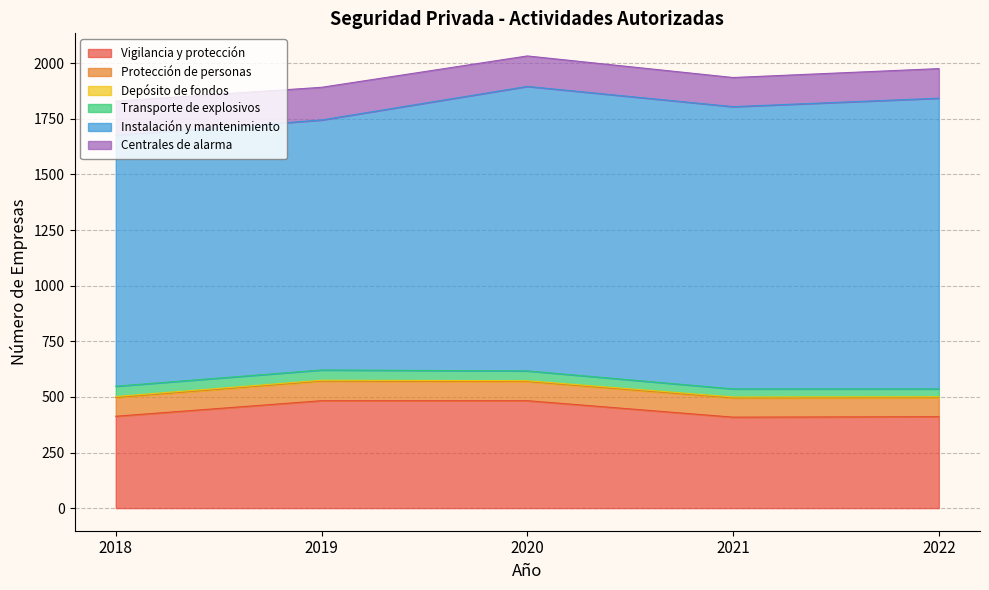

What is the difference between the maximum and minimum values in the Protección de personas series?

4